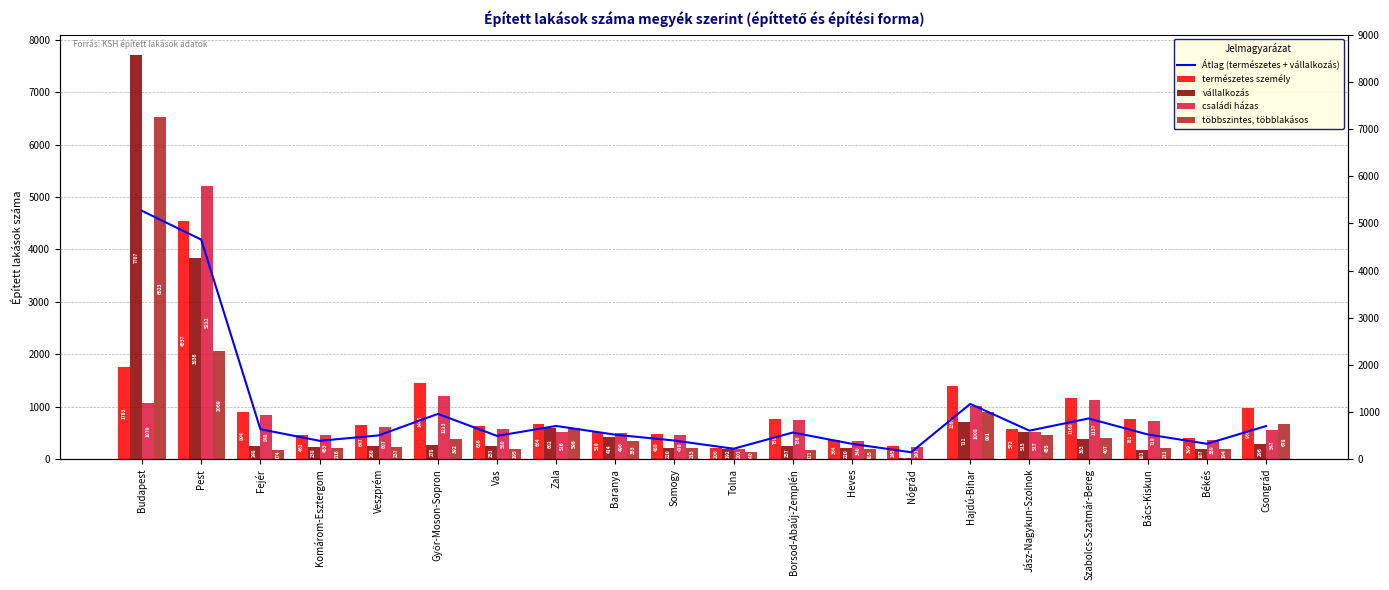

What is the value of the többszintes, többlakásos bar at the 10th from the left?

213.0